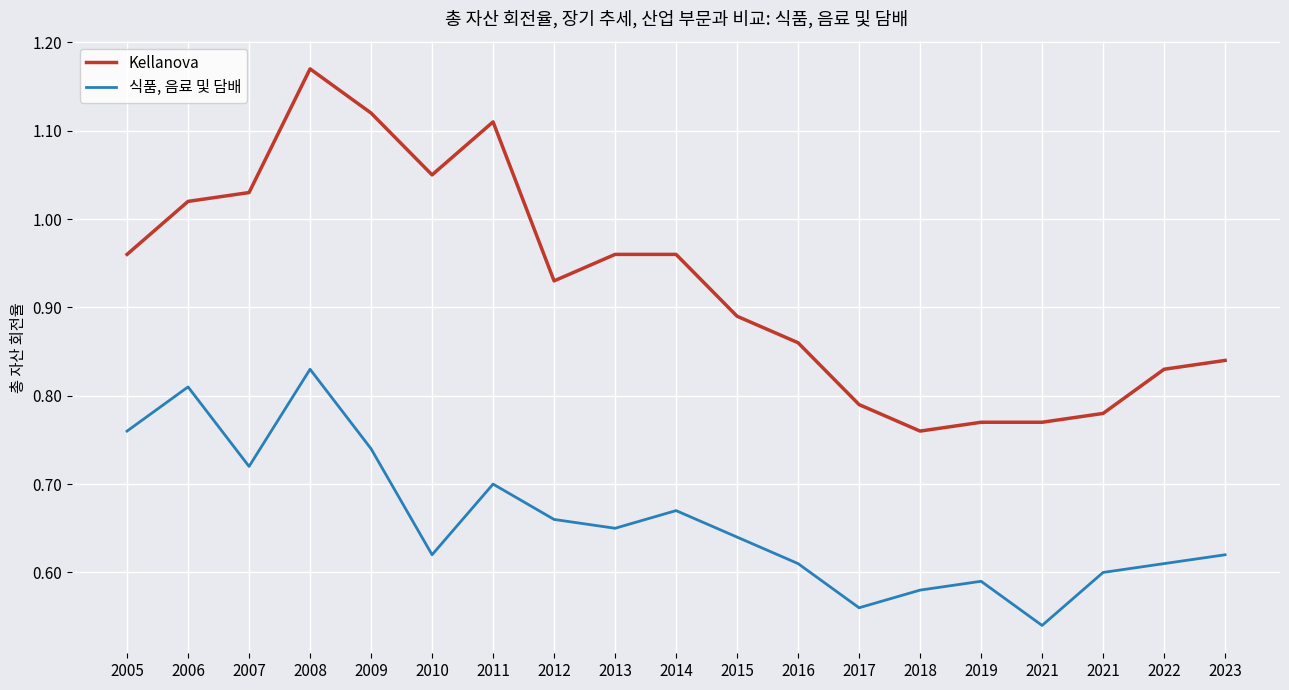

True or false: Kellanova and 식품, 음료 및 담배 intersect in this chart.

False